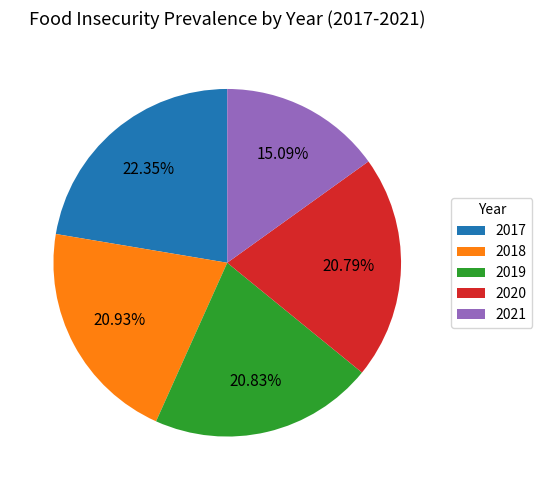

Is there any slice that represents more than half of the pie?

No